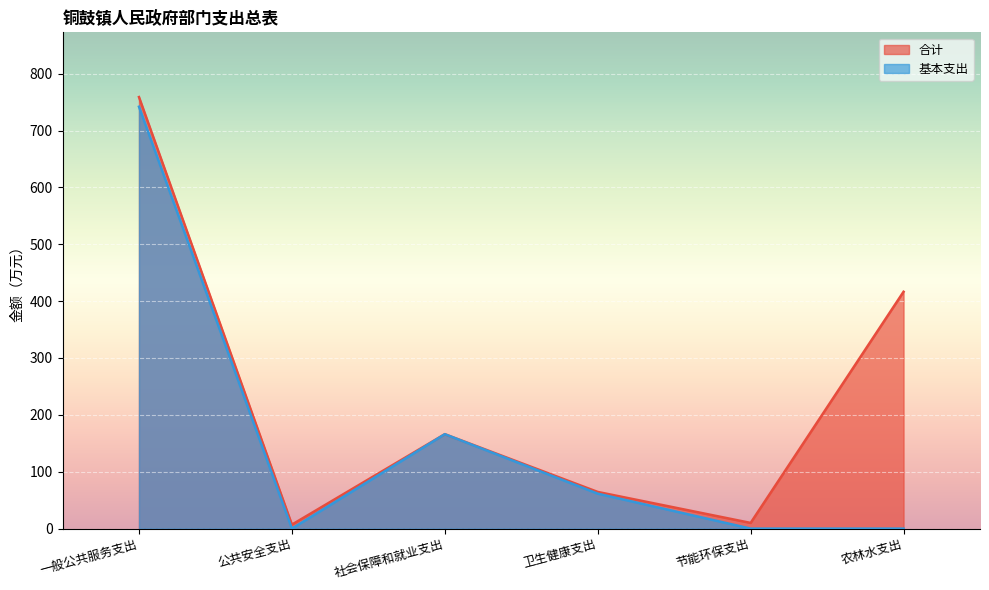

How many interior local valleys does the 基本支出 series have?

1